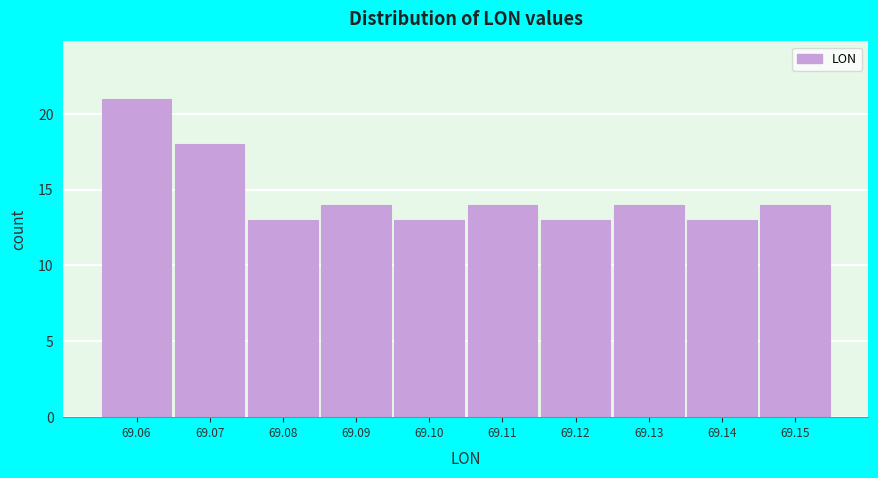

Reading right to left, extract all data points from this chart.

14	13	14	13	14	13	14	13	18	21